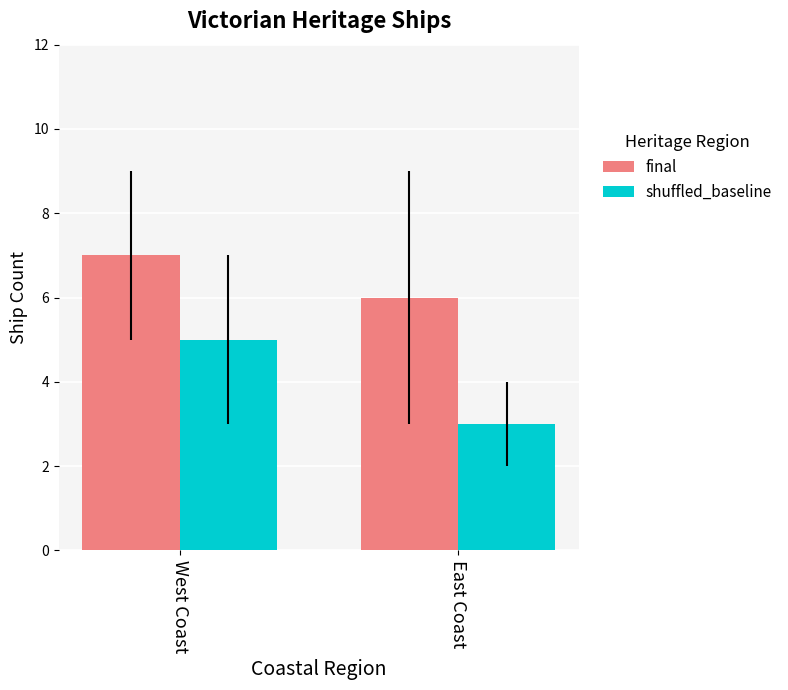

True or false: final has a value of 3 at East Coast.

False